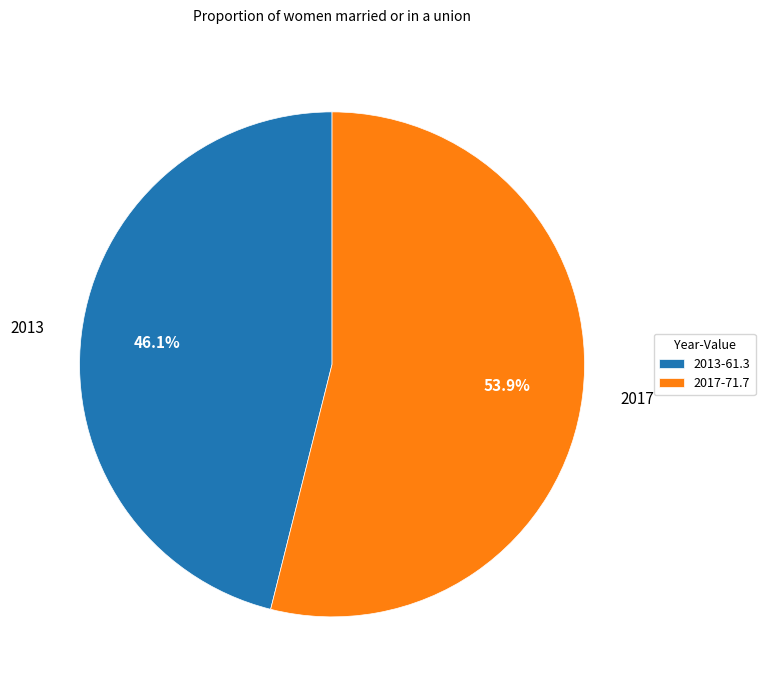

The 2017 slice represents 54% of the pie. True or false?

True